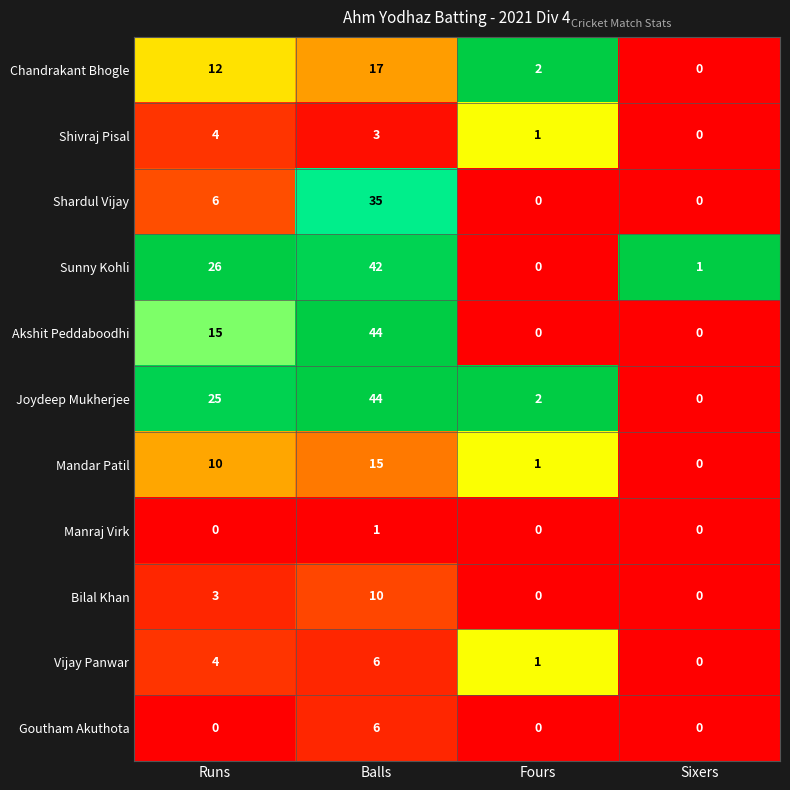

Where is Mandar Patil nearest to the value 7?

Runs